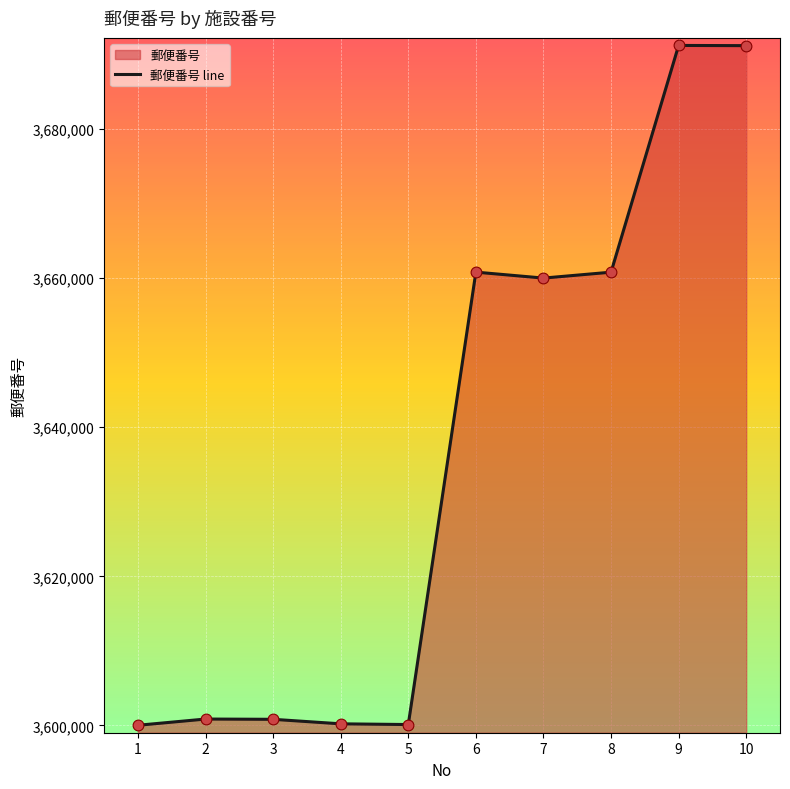

Approximately how many times larger is the value at 1 compared to 4?

1.0